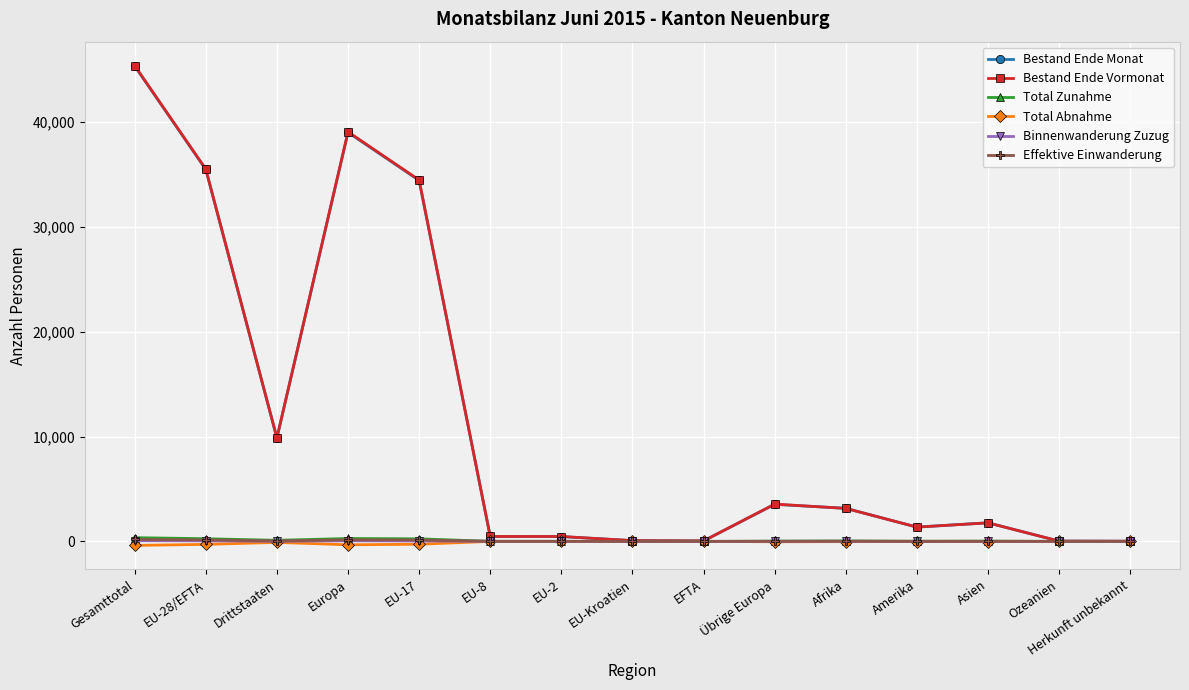

What is the difference between the maximum and minimum values in the Total Abnahme series?

384